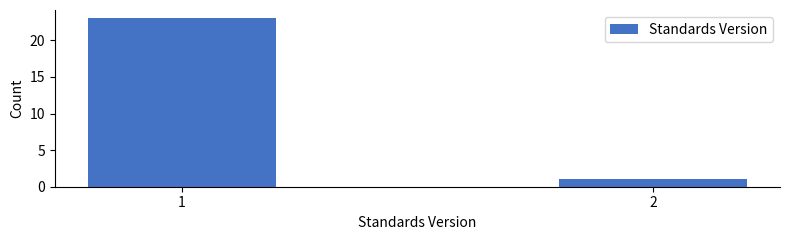

Reading left to right, extract all data points from this chart.

23	1